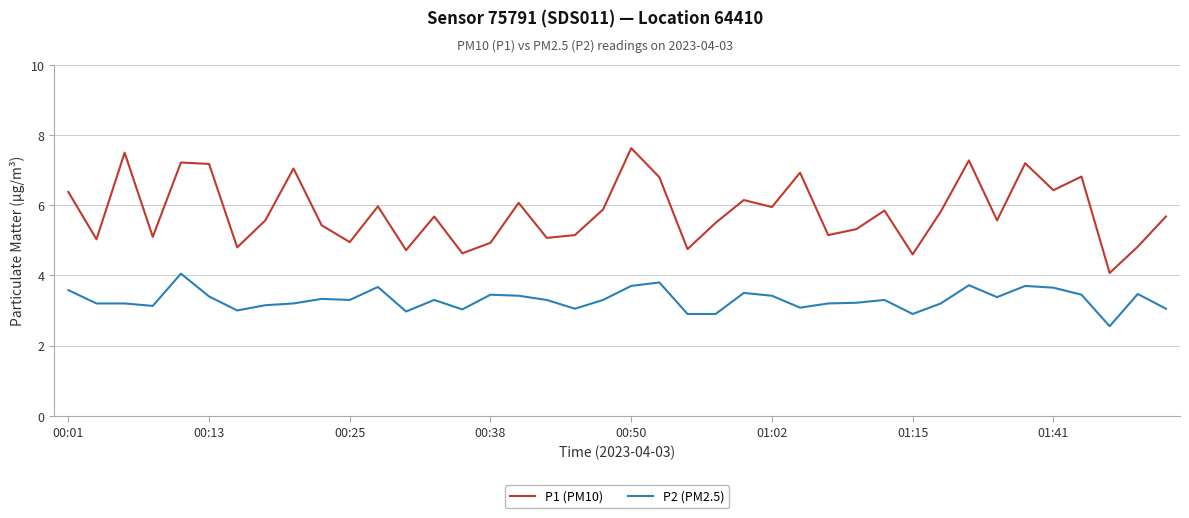

What is the difference between the maximum and minimum values in the P1 (PM10) series?

3.6